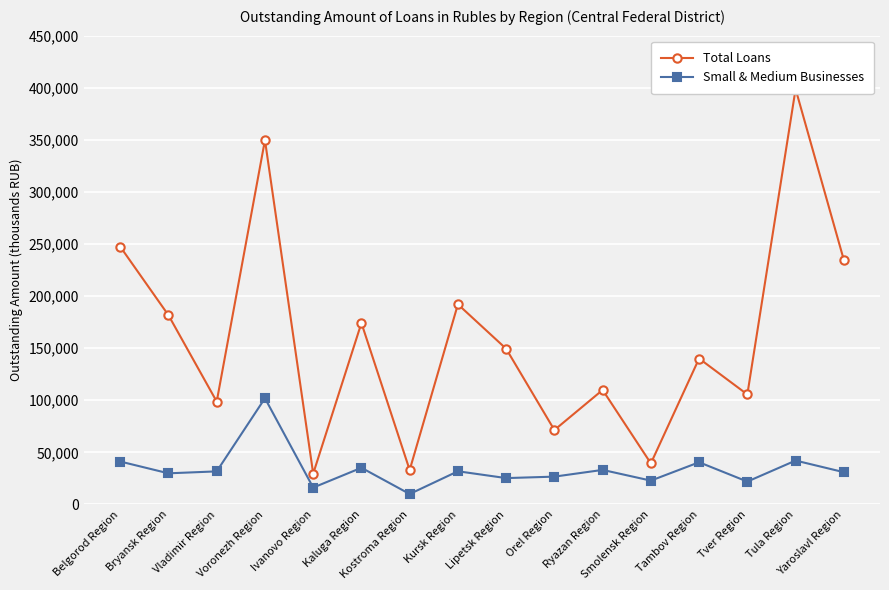

What is the lowest value of the Total Loans series?

29532